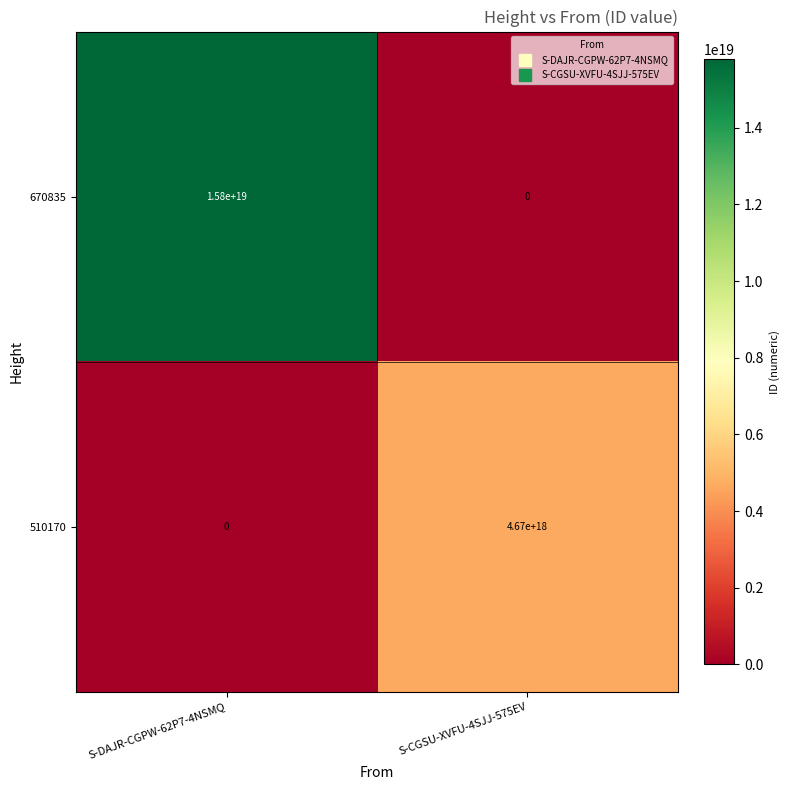

Rank the categories by 510170 value from lowest to highest.

S-DAJR-CGPW-62P7-4NSMQ, S-CGSU-XVFU-4SJJ-575EV